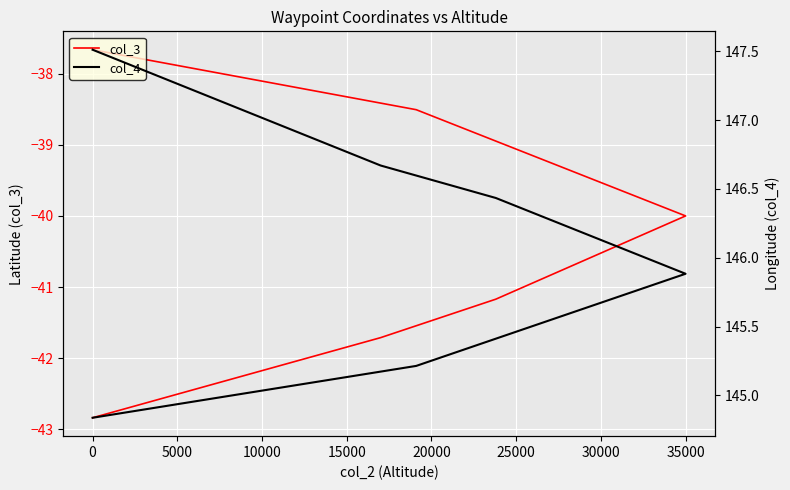

At how many categories does at least one series exceed 125?

6